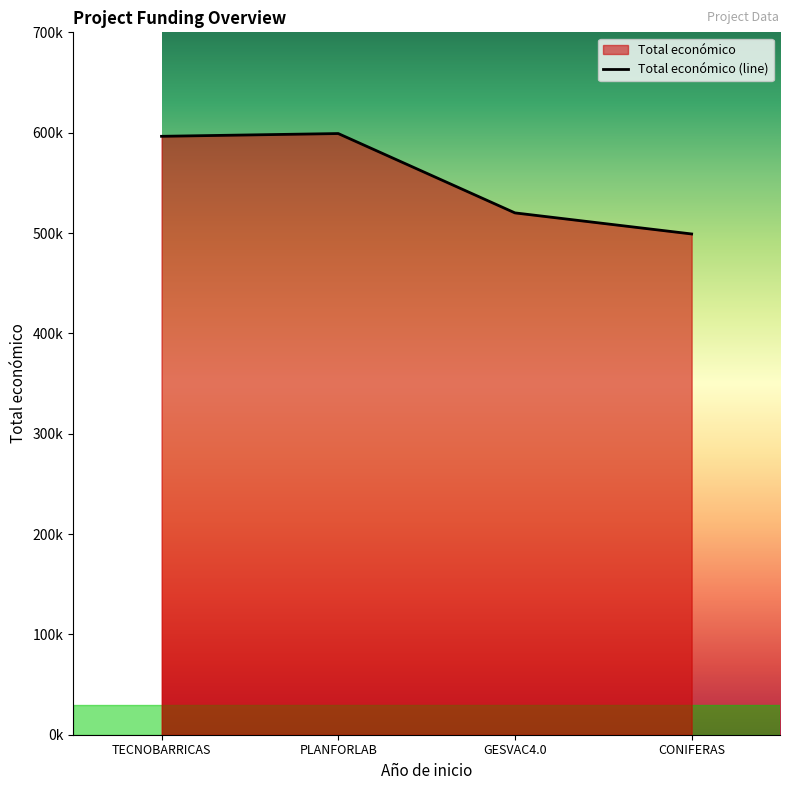

How many values exceed 596384?

1